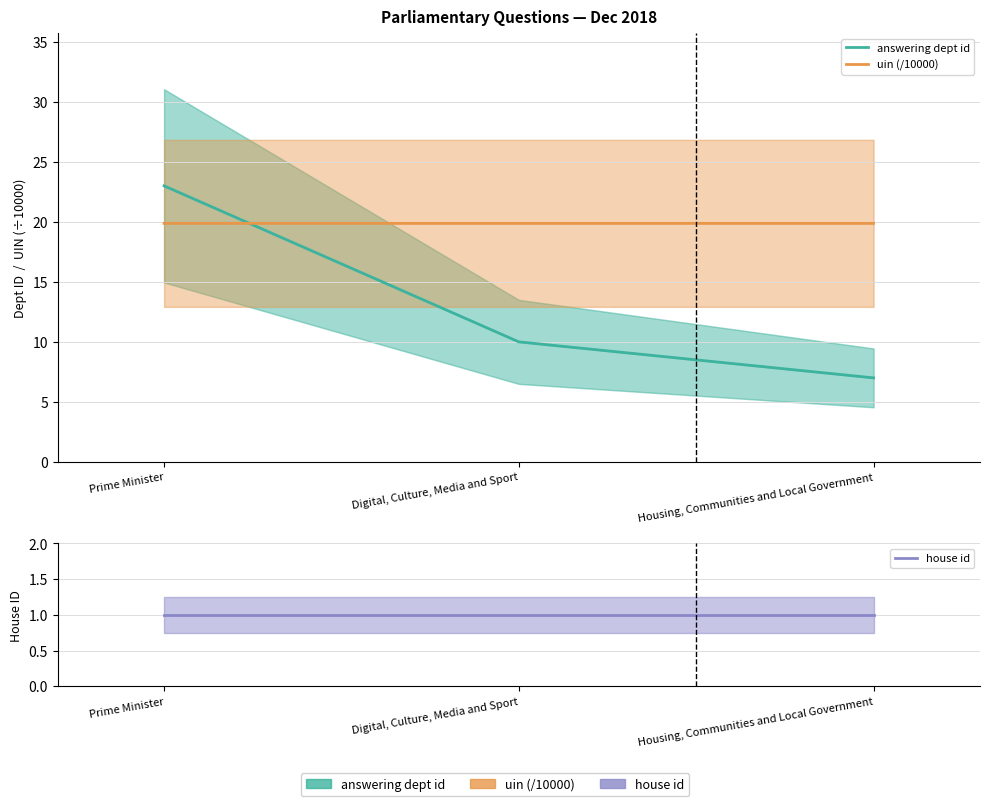

What is the label of the 3rd point from the left?

Housing, Communities and Local Government